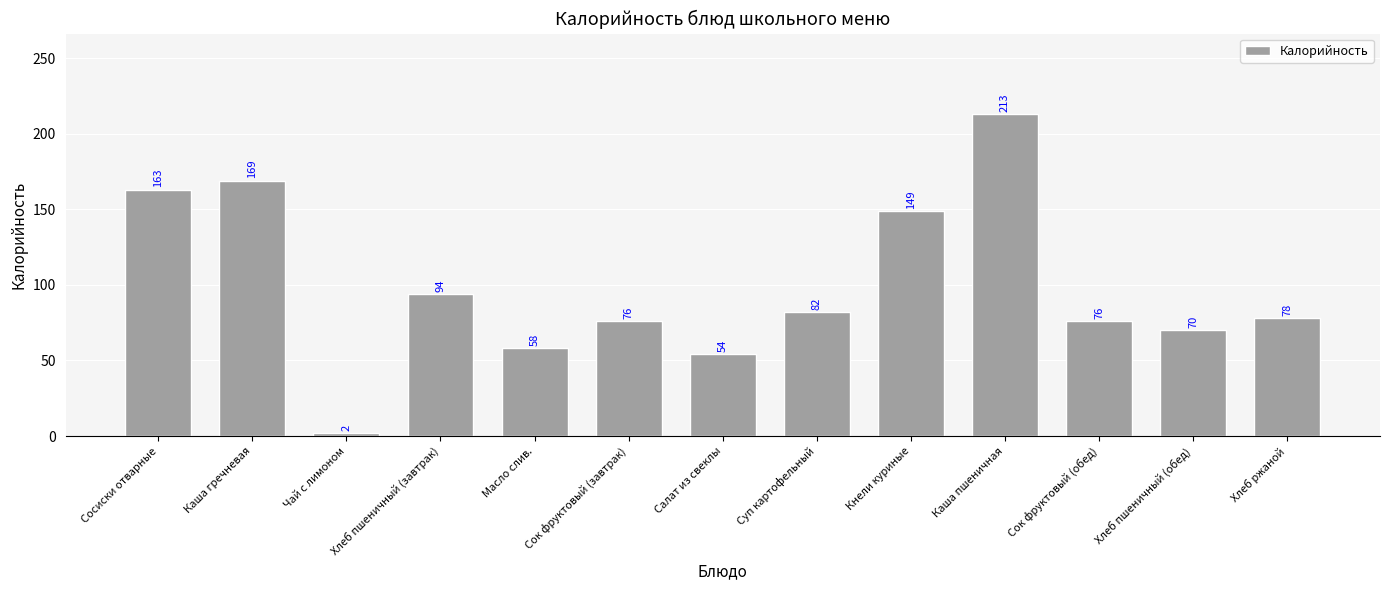

Between Чай с лимоном and Хлеб пшеничный (обед), which is larger?

Хлеб пшеничный (обед)